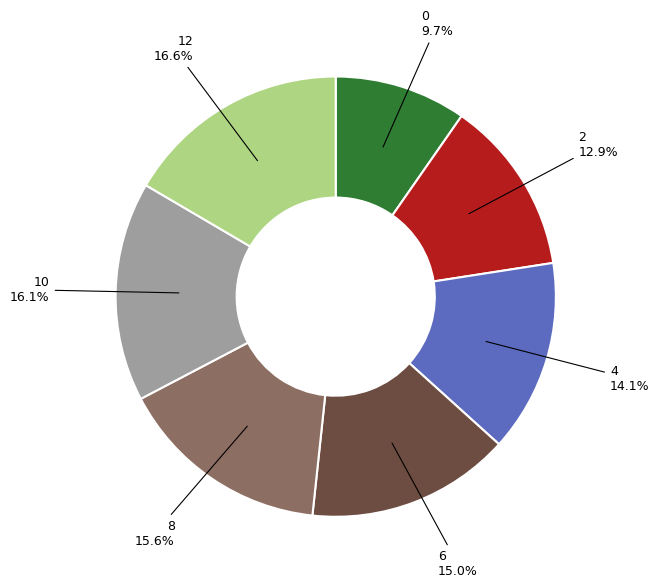

Does any single category account for the majority?

No